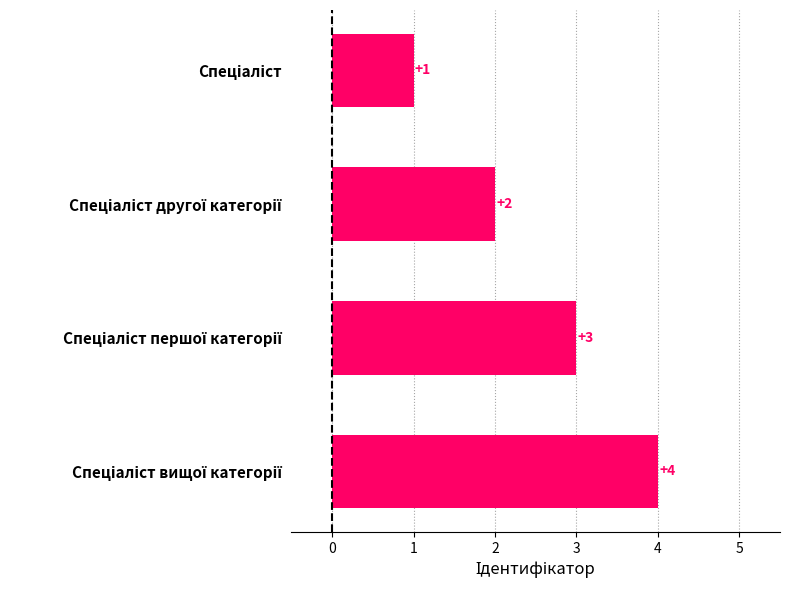

What is the sum of all values?

10